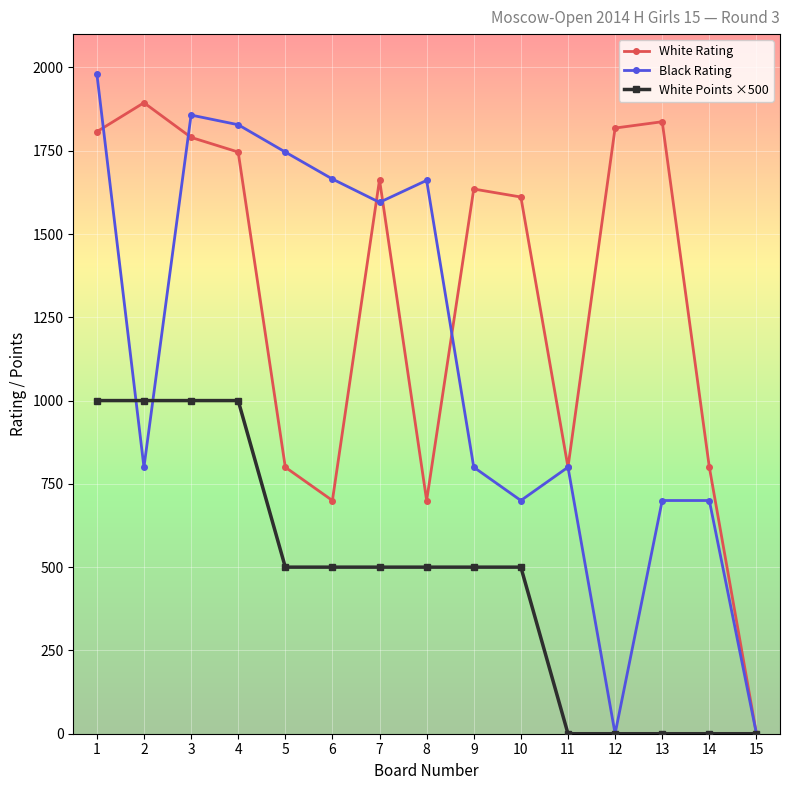

Where do White Points ×500 and Black Rating first cross each other?

1 and 2